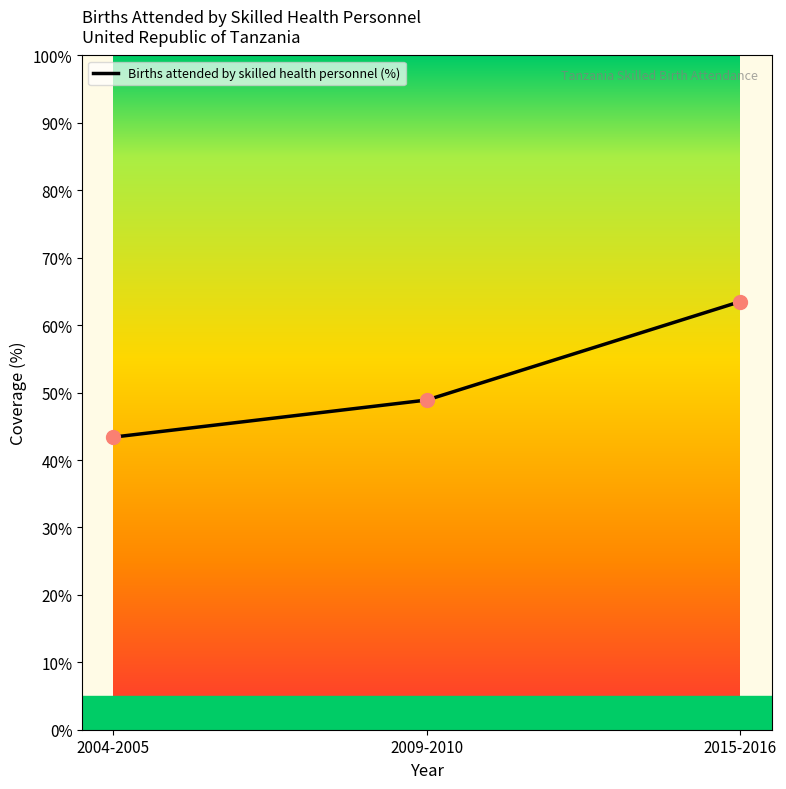

Which has a higher value, 2009-2010 or 2004-2005?

2009-2010